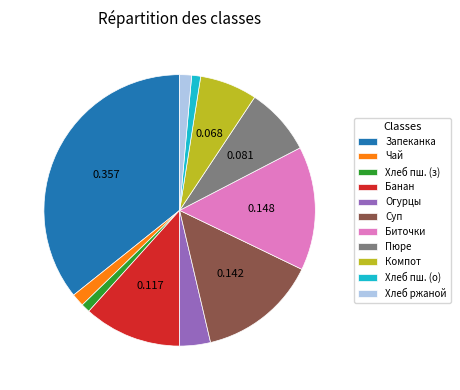

Count the number of slices in the pie.

11